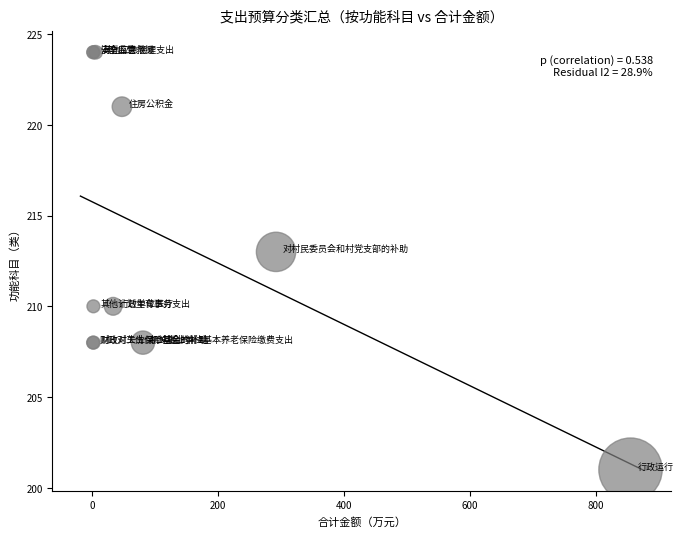

What Y value in the scatter plot is closest to 212?

213